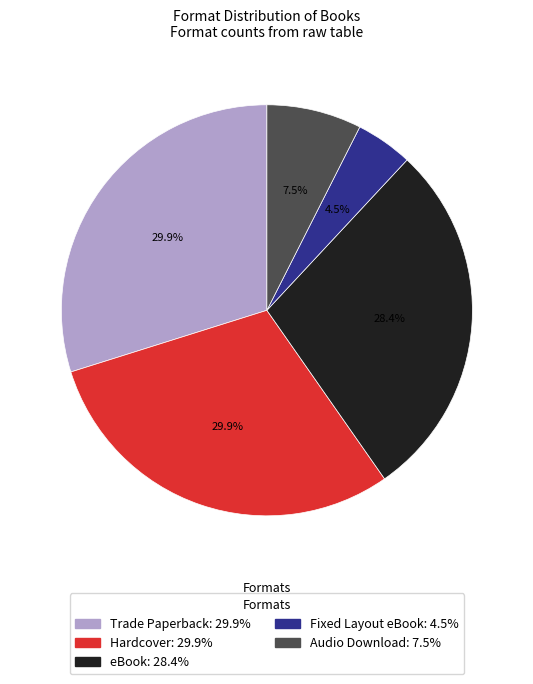

Combined, do Audio Download and eBook account for over 50%?

No